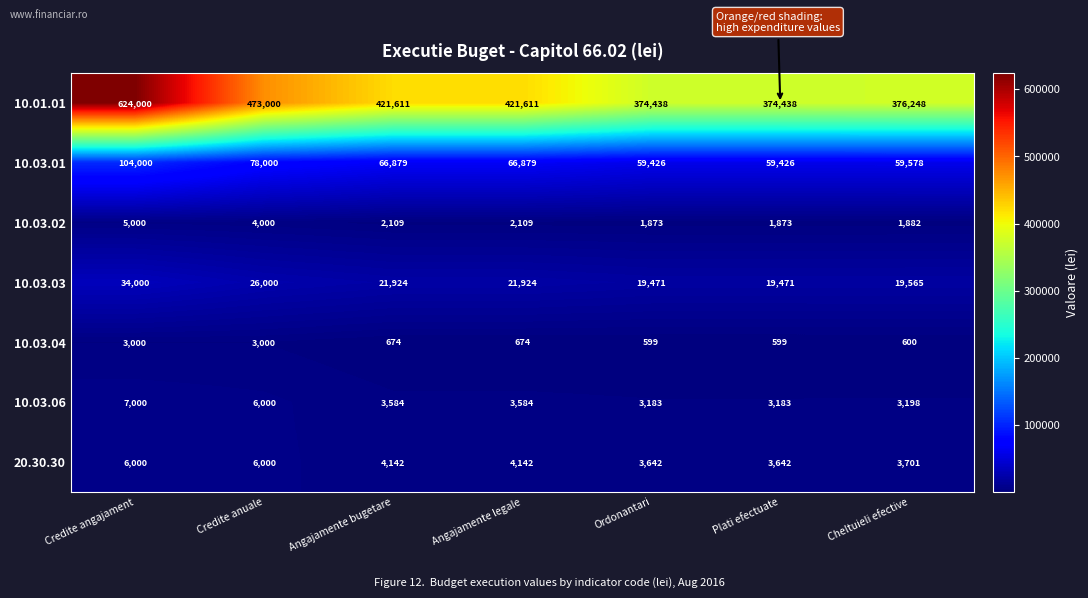

The 20.30.30 series shows 1013 at Ordonantari. True or false?

False